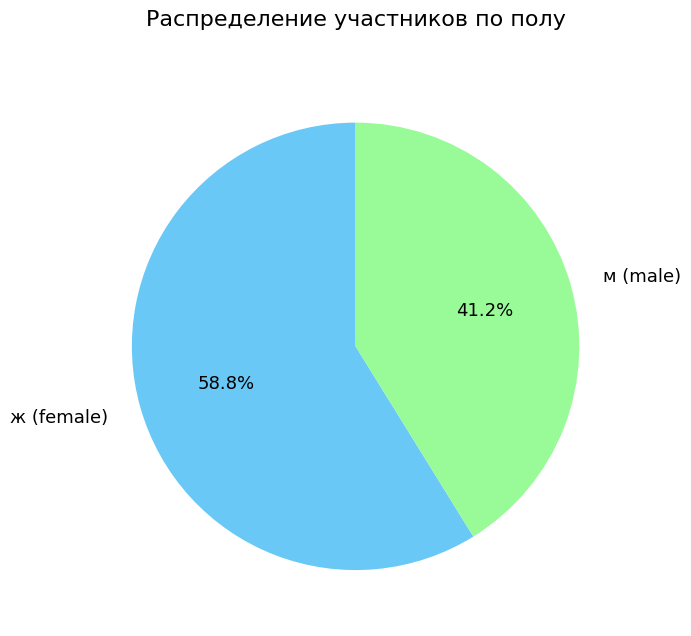

Which slice is the smallest?

м